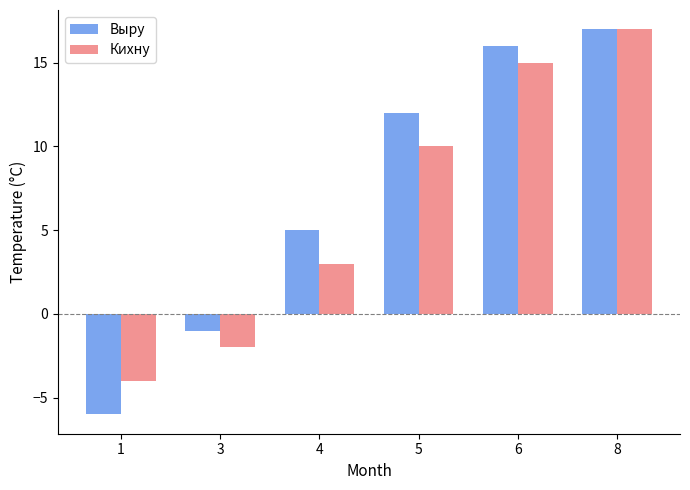

Read the Кихну value at 6, to the nearest 10.

20